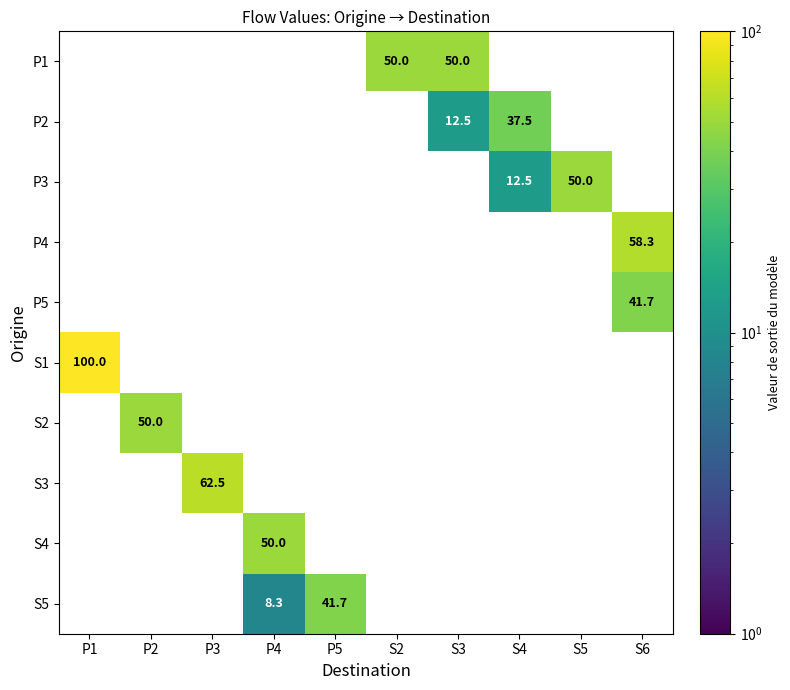

Is the value of S1 at P2 greater than the value of P1 at S3?

No